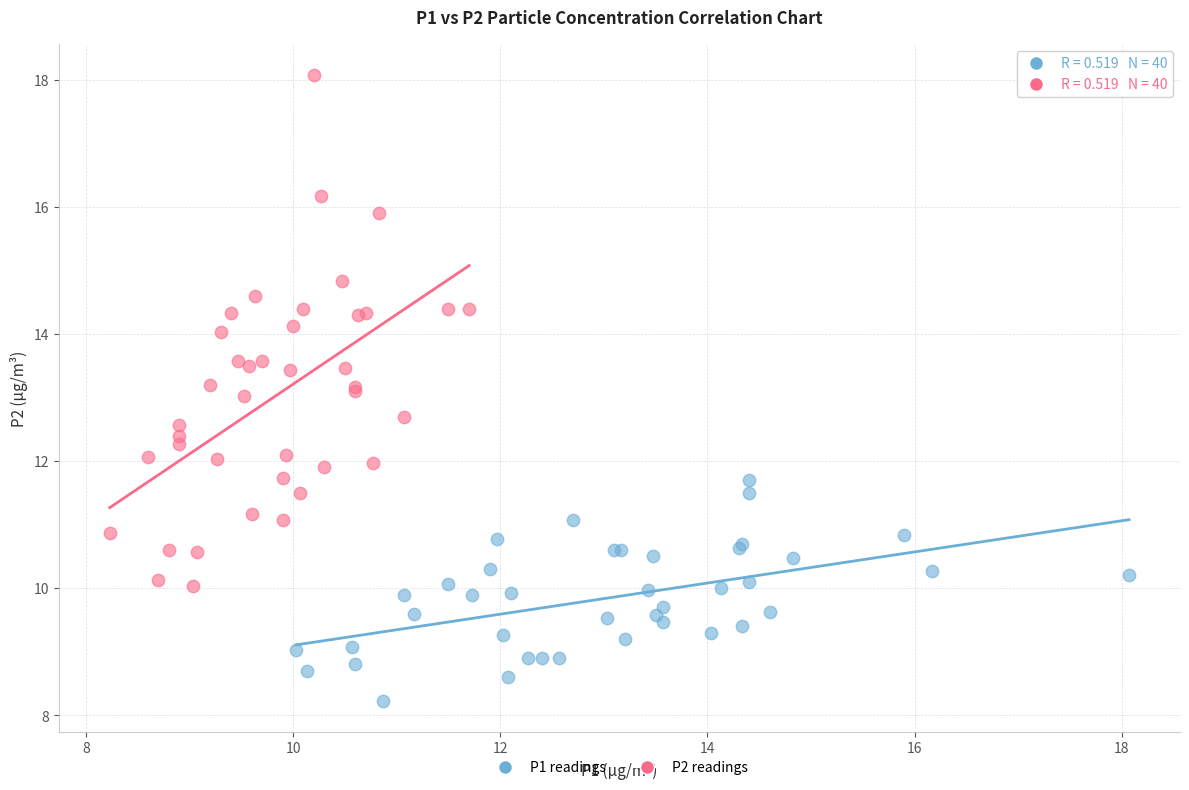

Which series has the widest spread of Y values?

P2 readings